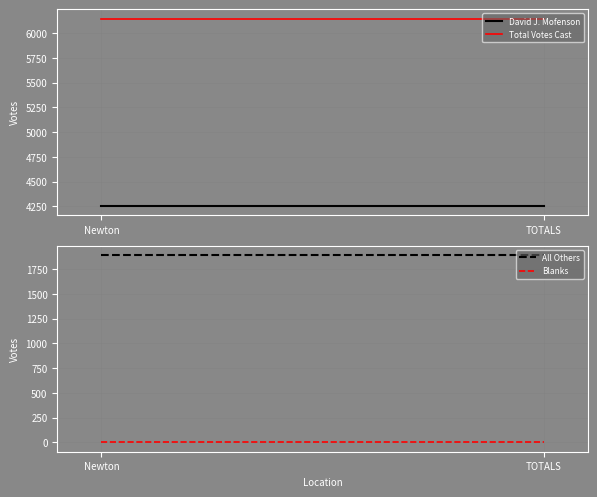

At how many categories does at least one series exceed 462?

2